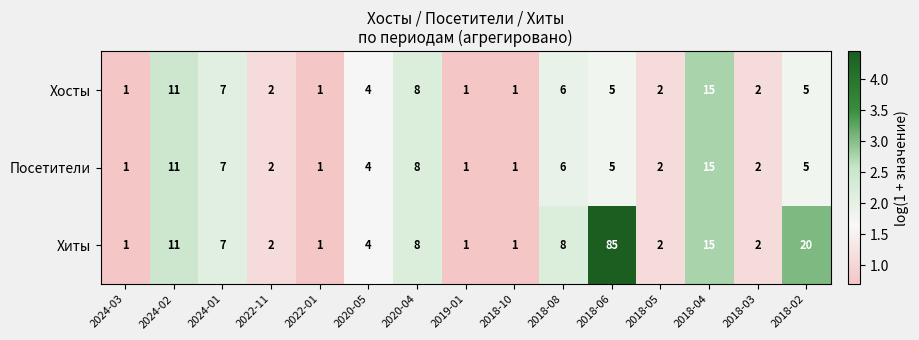

What is the maximum value shown in the chart?

85